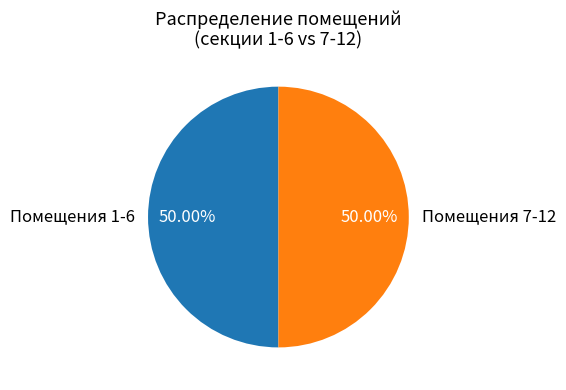

Is the sum of Помещения 7-12 and Помещения 1-6 greater than half?

Yes